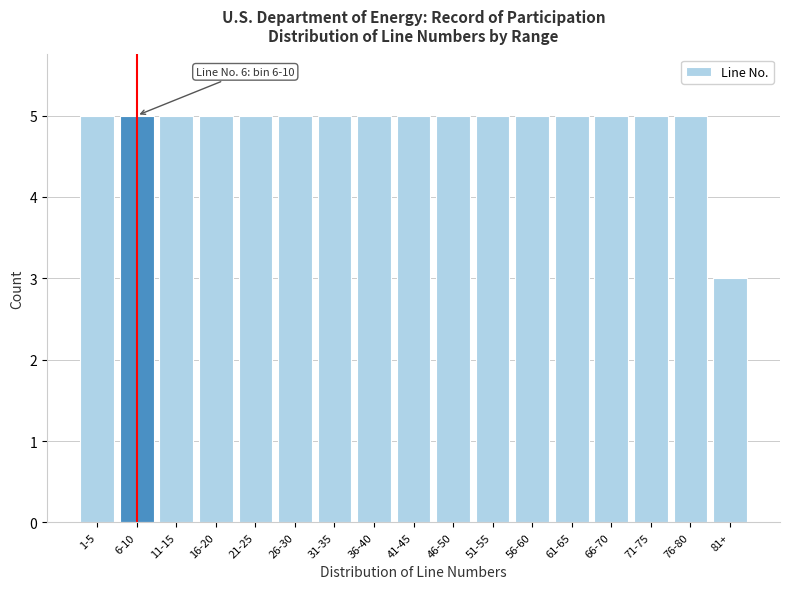

Reading left to right, extract all data points from this chart.

1-5=5	6-10=5	11-15=5	16-20=5	21-25=5	26-30=5	31-35=5	36-40=5	41-45=5	46-50=5	51-55=5	56-60=5	61-65=5	66-70=5	71-75=5	76-80=5	81+=3